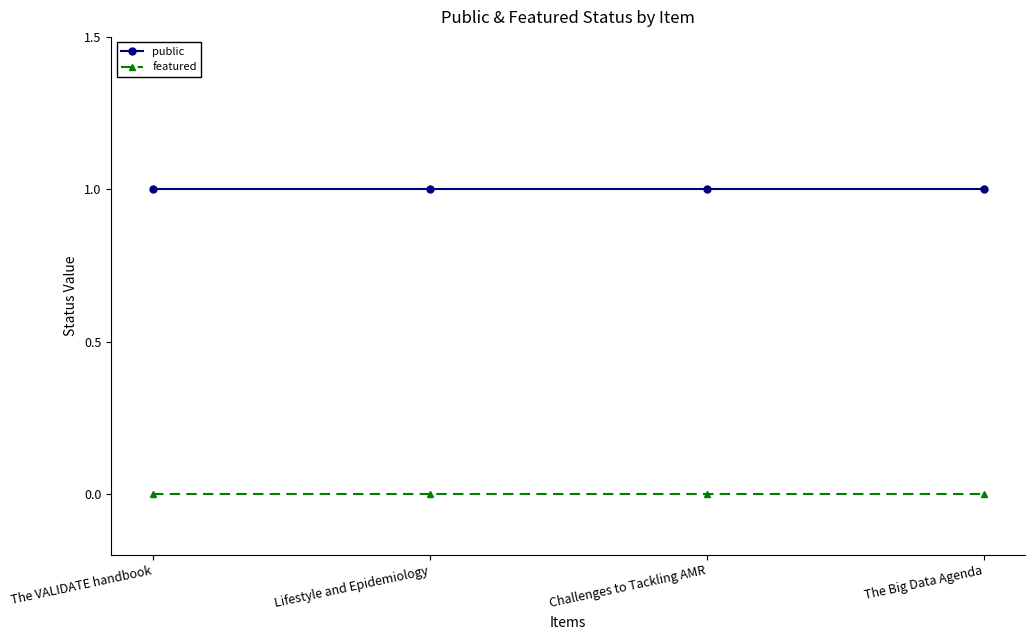

Rank the series at Challenges to Tackling AMR from highest to lowest value.

public, featured